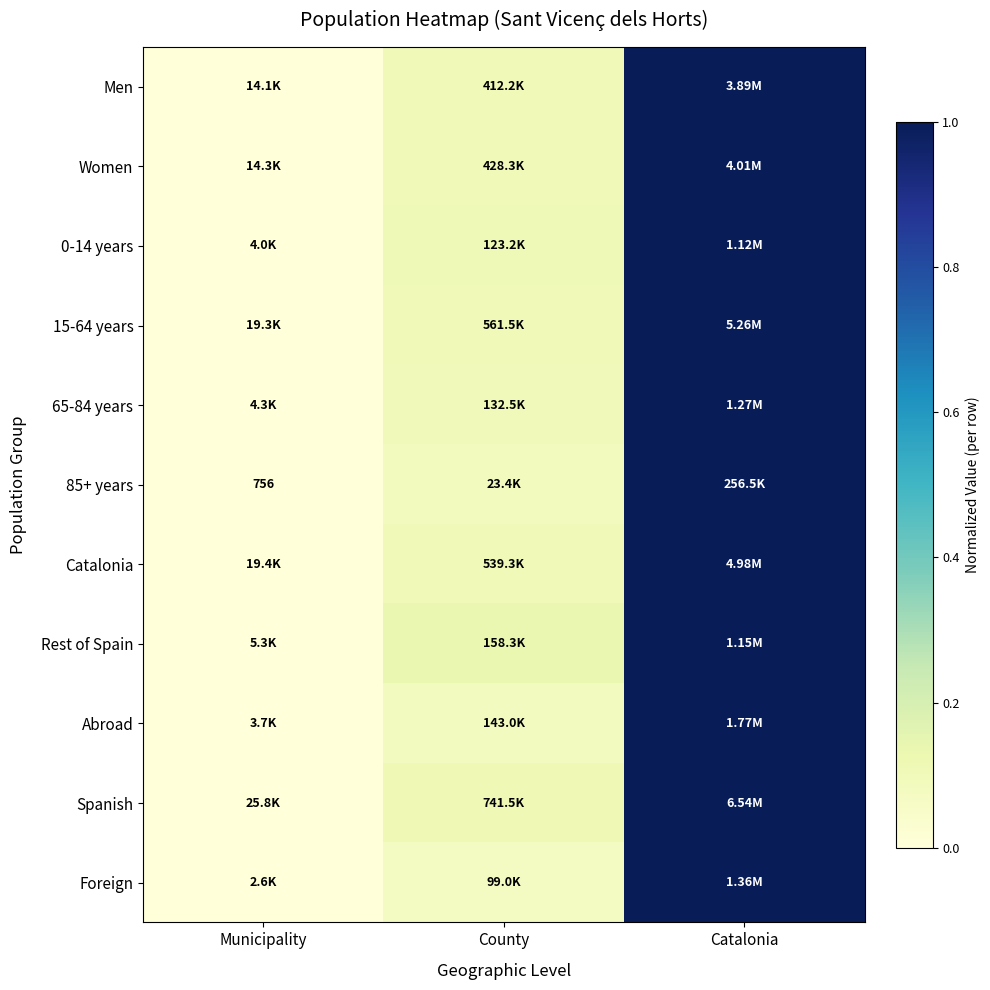

What is the total value across all series at Catalonia?

11.0